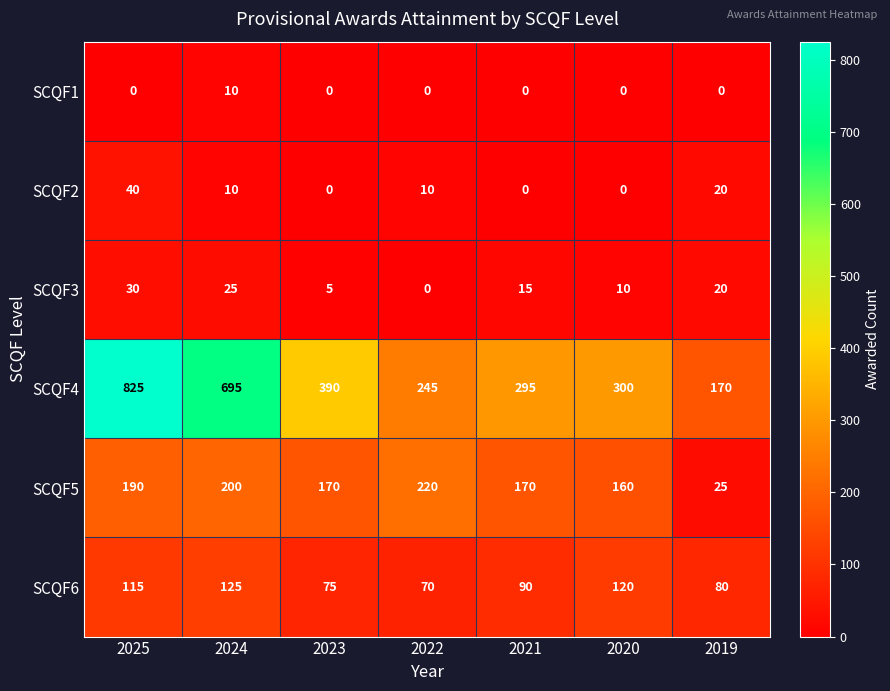

Where does the SCQF4 series first go above 300?

2025